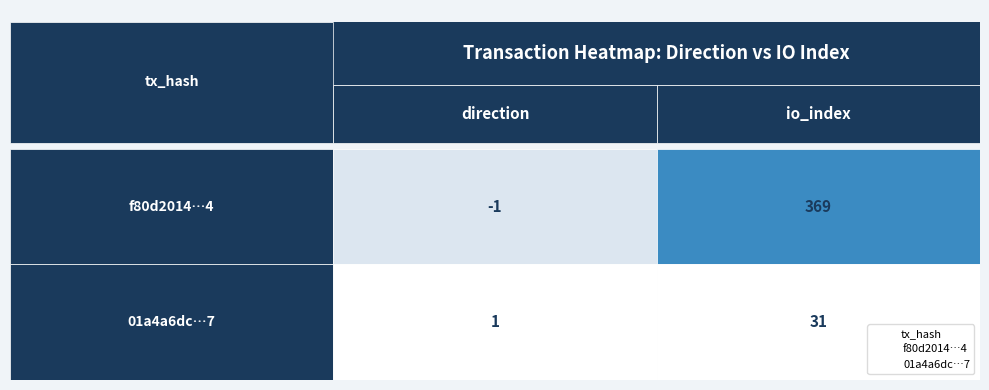

What is the difference between the highest and lowest values at 1?

338